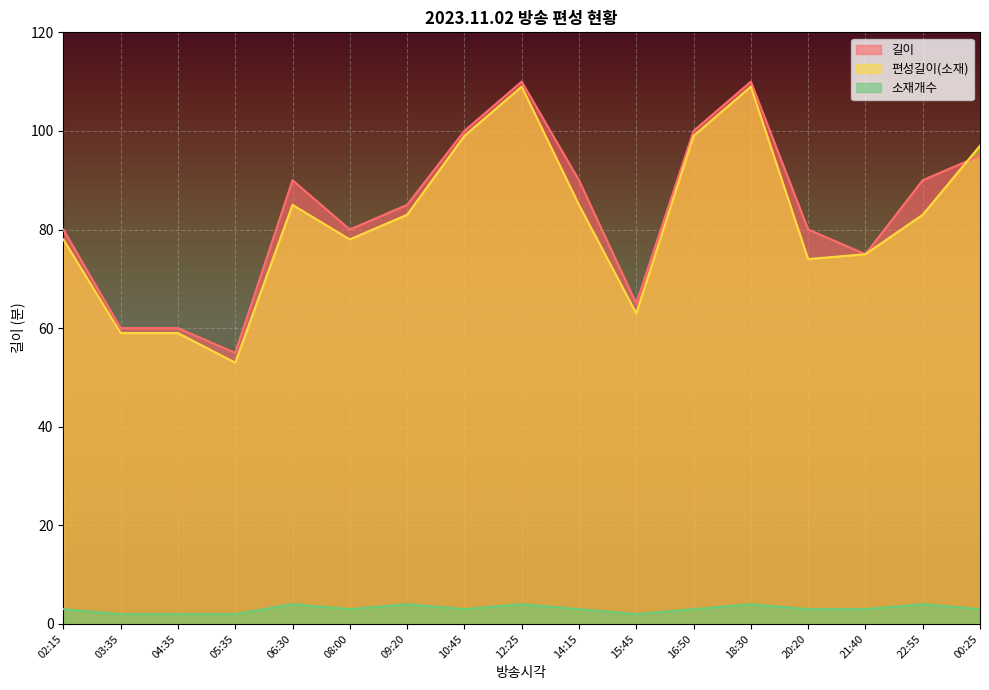

Read the 길이 value at 02:15.

80